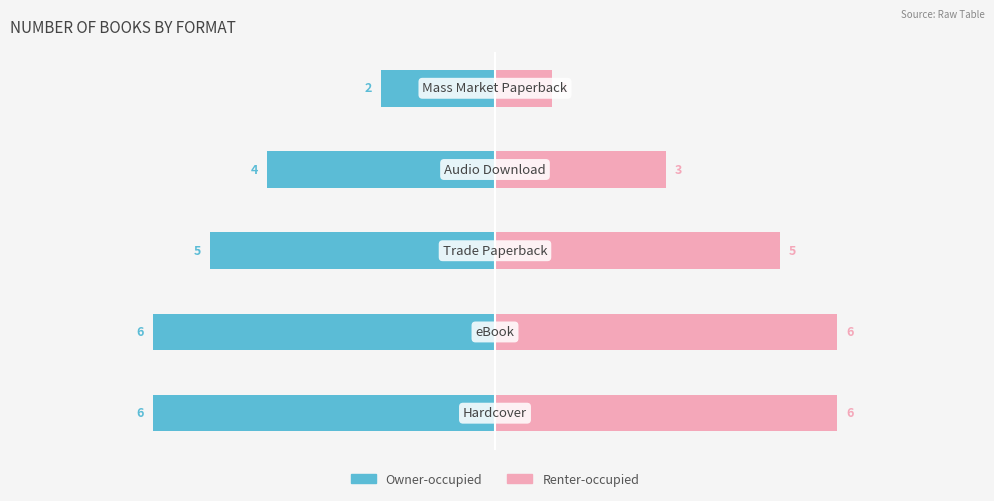

What is the value of the Owner-occupied bar at the 5th from the left?

-2